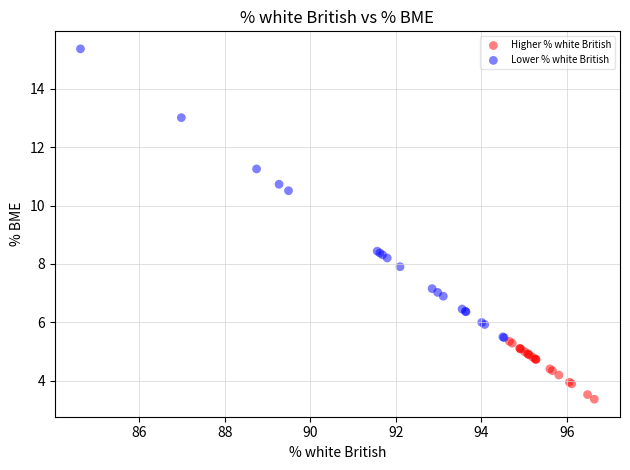

What are all the series names shown in the legend?

Higher % white British, Lower % white British